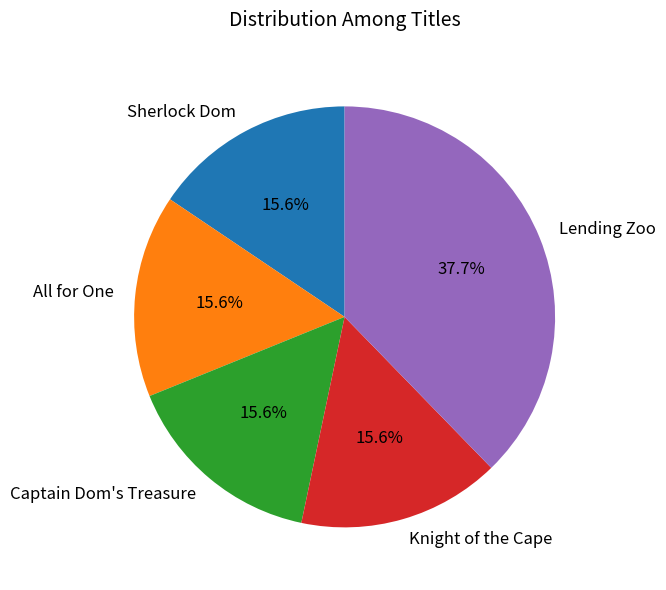

How many segments does this pie chart have?

5